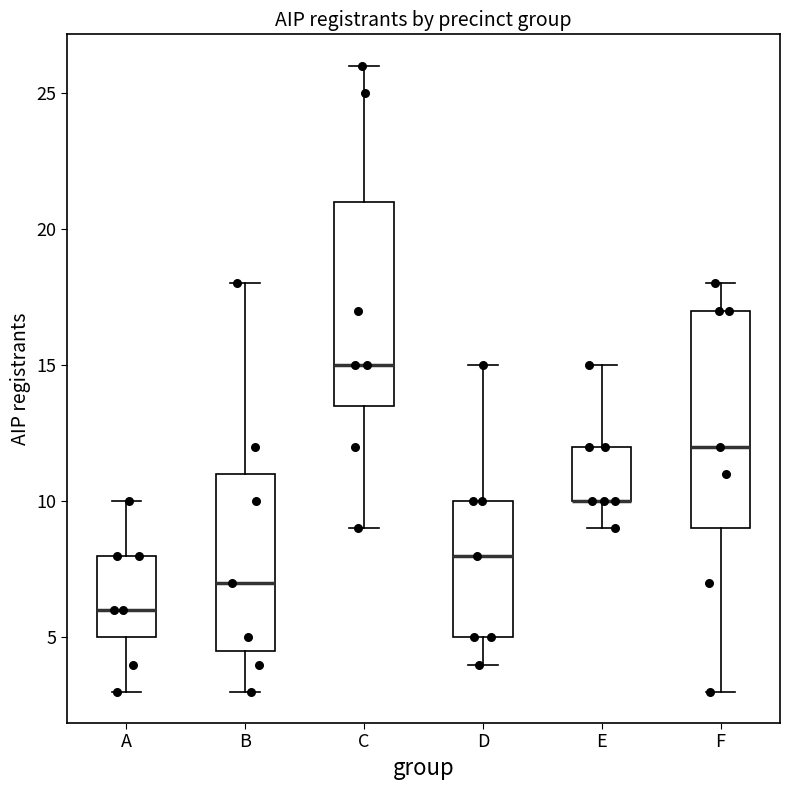

Reading left to right, transcribe this box plot: for each box, give where its median line is, the range the box spans, and where its two whiskers end, as read against the y-axis. The values are not printed on the chart, so give them approximately, as read against the axis.

A: median 6.0, box 5.0 to 8.0, whiskers 3.0 to 10.0
B: median 7.0, box 4.5 to 11.0, whiskers 3.0 to 18.0
C: median 15.0, box 13.5 to 21.0, whiskers 9.0 to 26.0
D: median 8.0, box 5.0 to 10.0, whiskers 4.0 to 15.0
E: median 10.0 (drawn on the box's lower edge), box 10.0 to 12.0, whiskers 9.0 to 15.0
F: median 12.0, box 9.0 to 17.0, whiskers 3.0 to 18.0